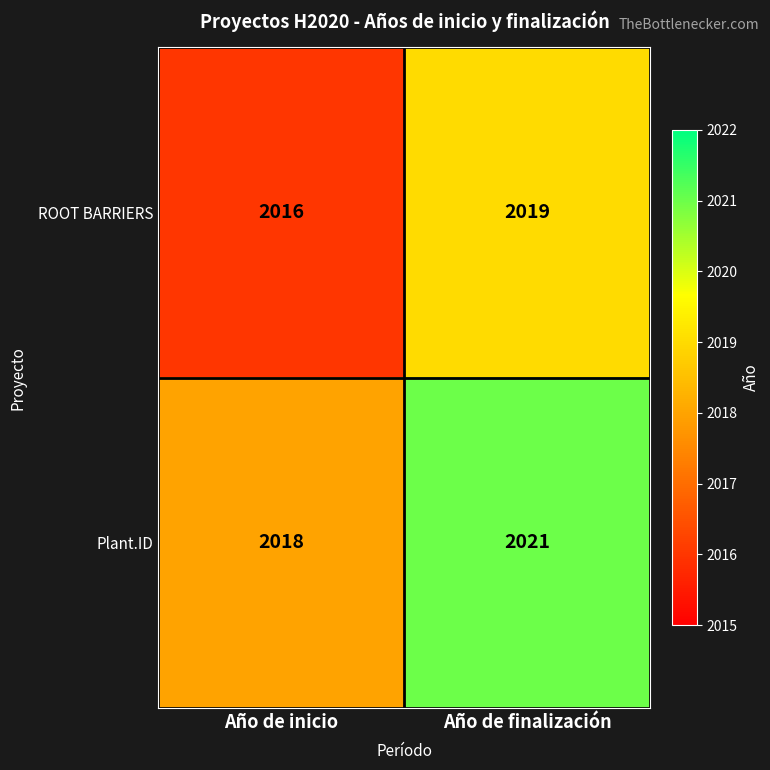

Where is Plant.ID nearest to the value 2019?

Año de inicio